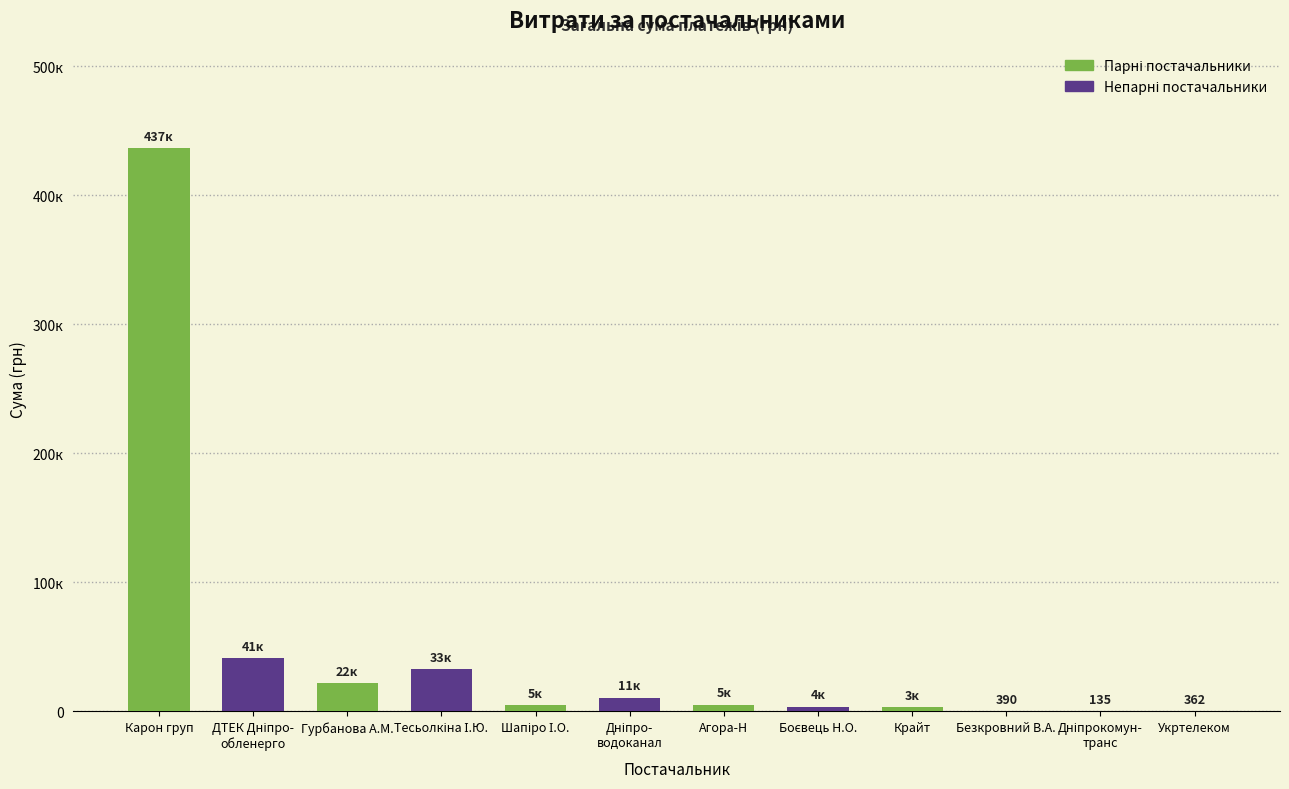

Reading right to left, extract all data points from this chart.

361.8	135.0	390.0	3040.0	3730.0	5200.0	10711.1	5172.0	32511.6	22190.2	41458.7	436580.3